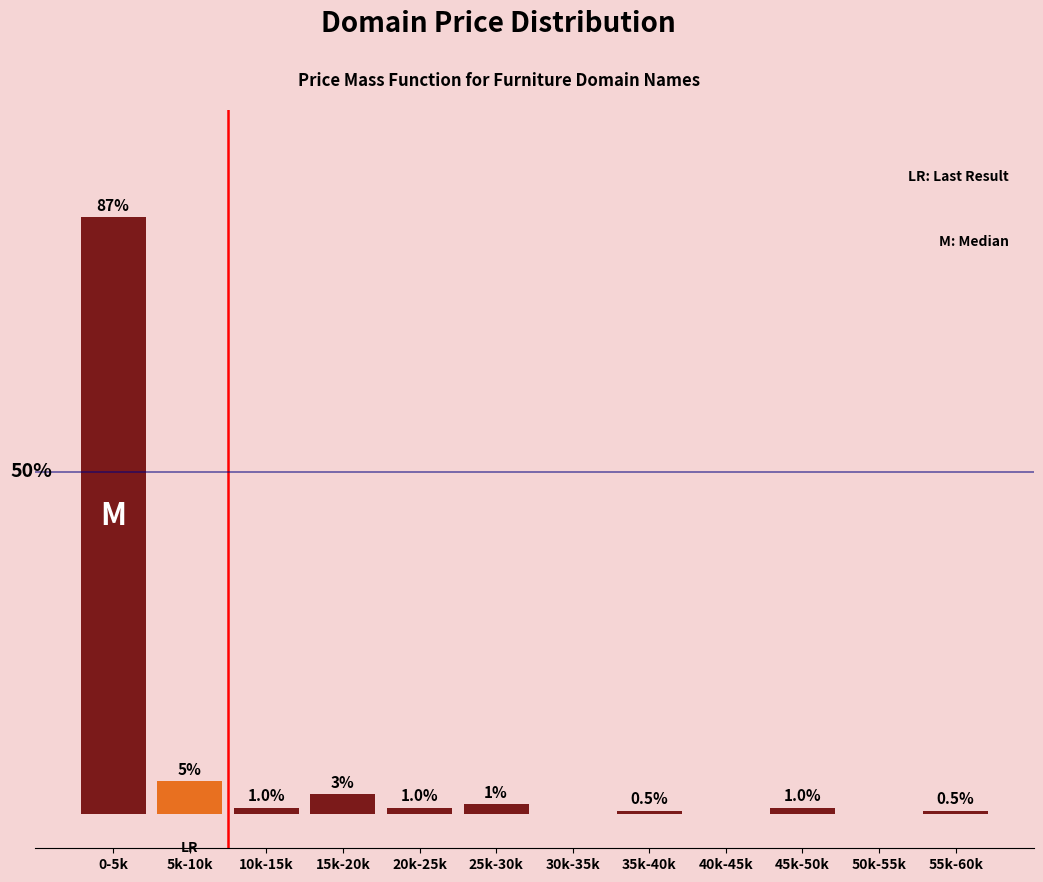

At which label is the value closest to 43?

5k-10k